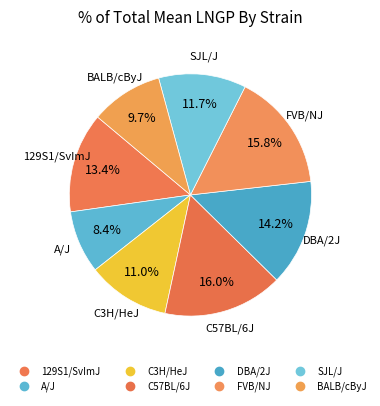

What percentage is the SJL/J slice, to the nearest percent?

12%